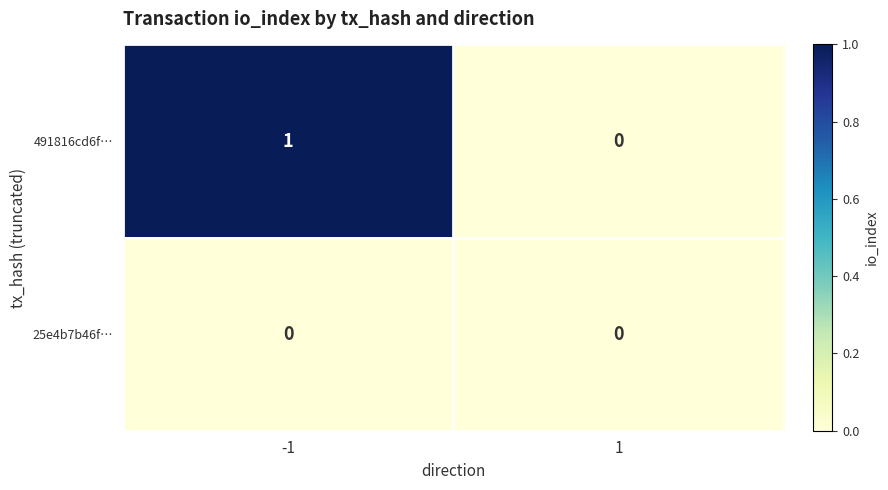

Reading left to right, what are all the values shown in this chart?

491816cd6f…: -1=1	1=0
25e4b7b46f…: -1=0	1=0